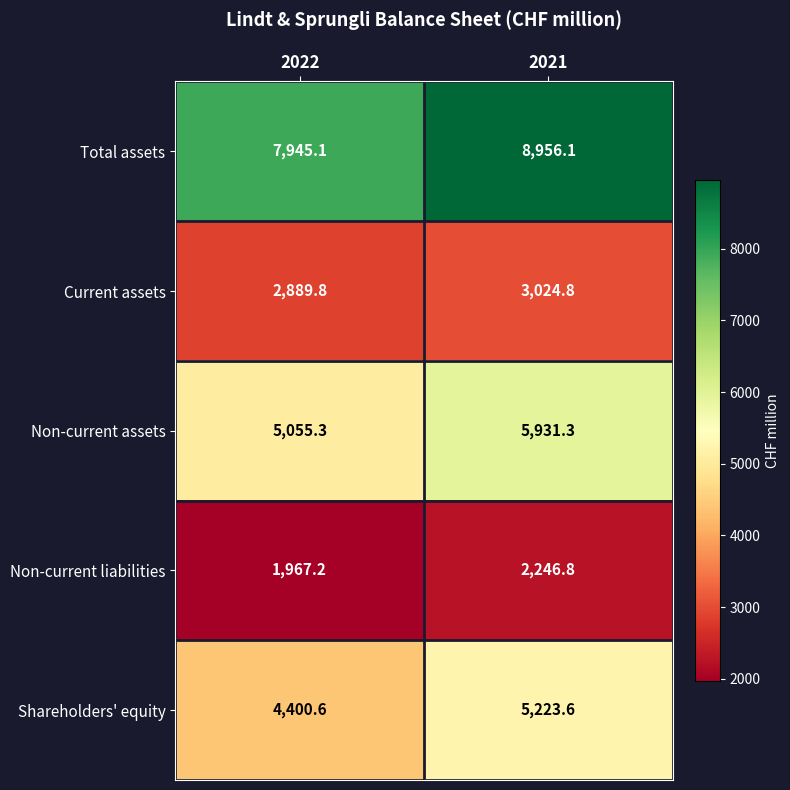

Which series has the largest total across all categories?

Total assets